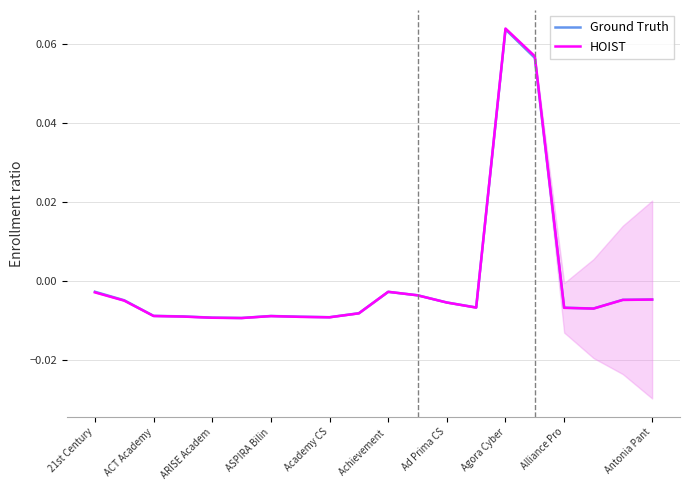

List the series in order of their peak value, lowest first.

Ground Truth, HOIST